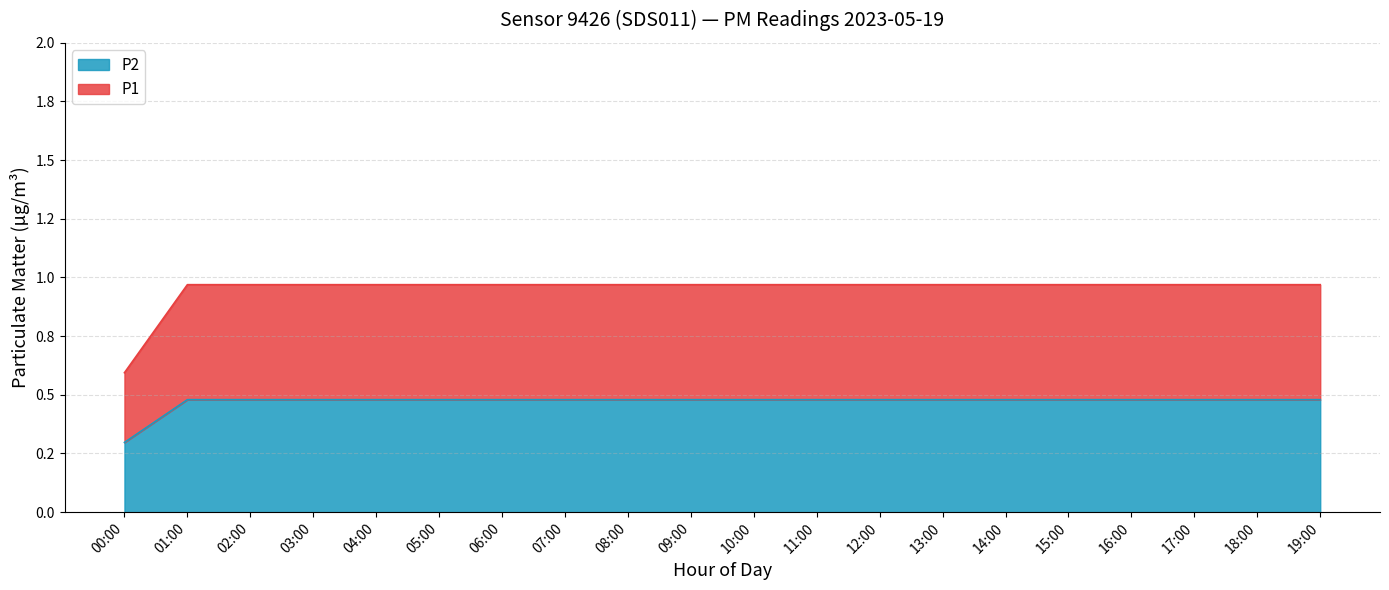

What is the sum of the P2 values at 07:00 and 02:00?

0.9